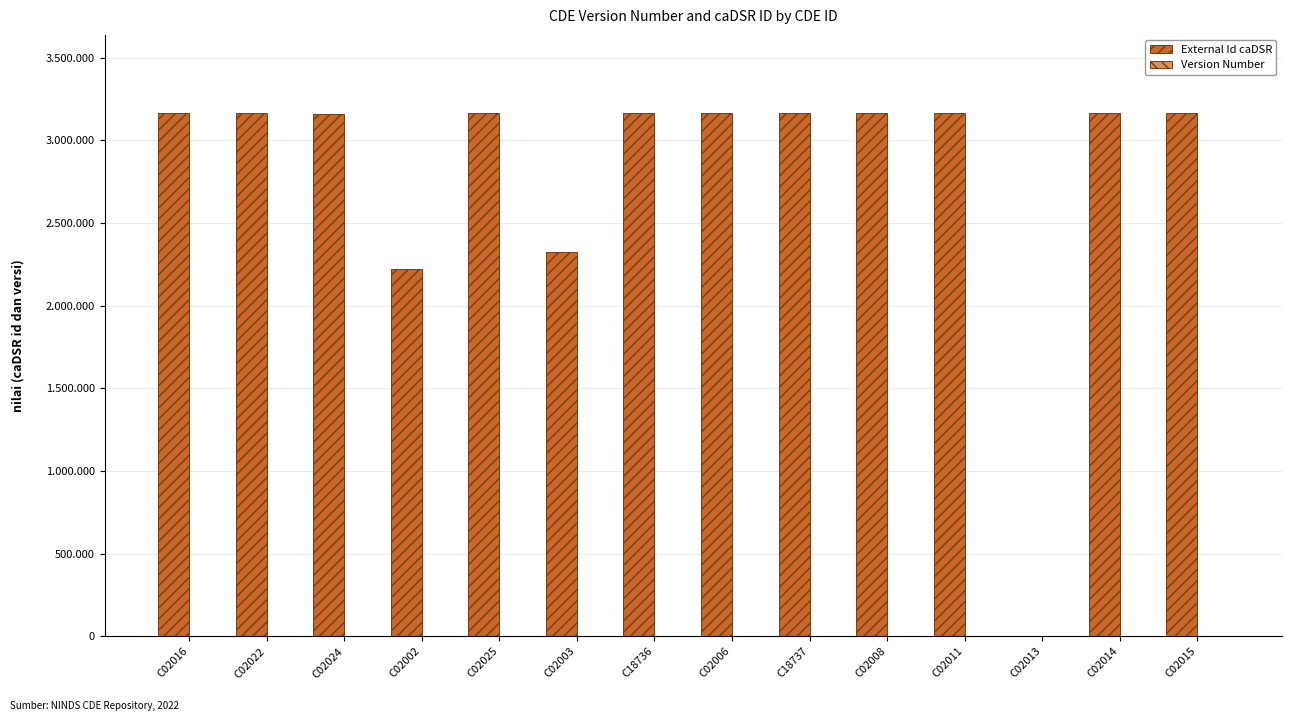

Which has a higher value, C02013 or C02008?

C02008